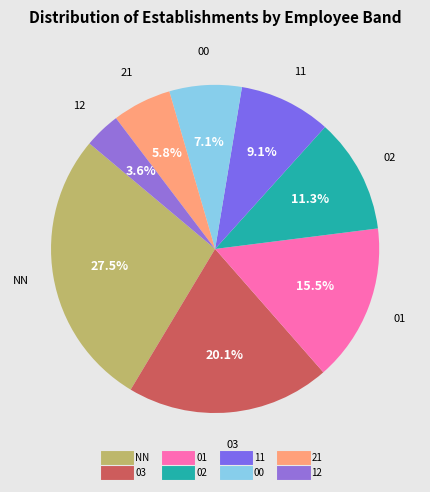

To the nearest percent, what is the average slice percentage?

12%